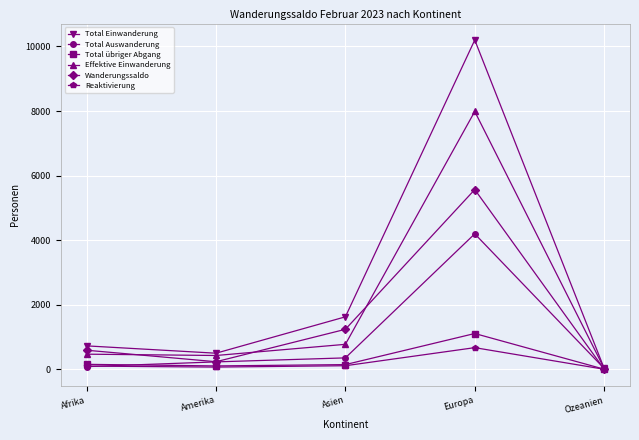

Which series has the largest total across all categories?

Total Einwanderung